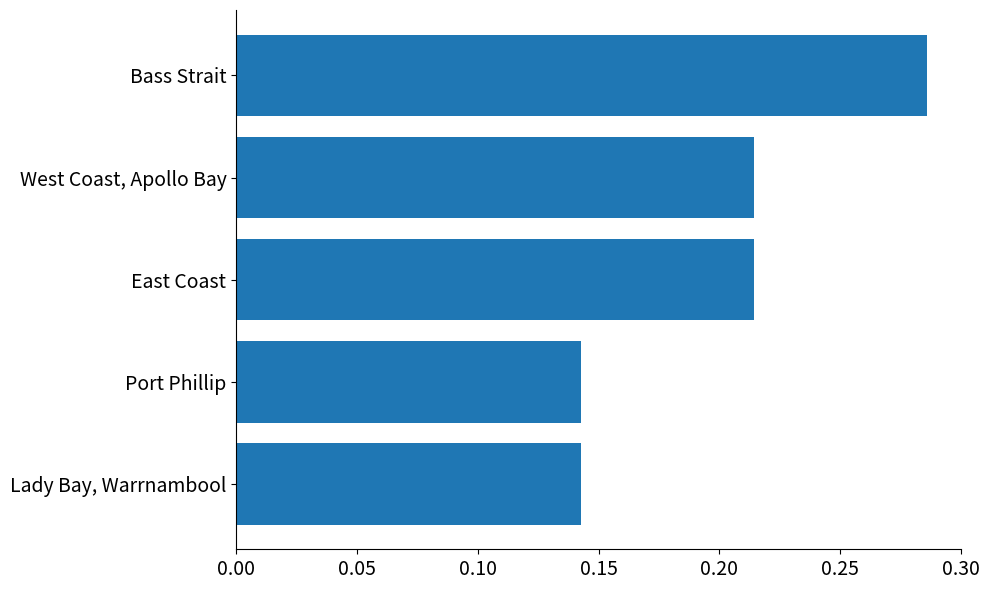

Count the values in the range 0 to 1.

5